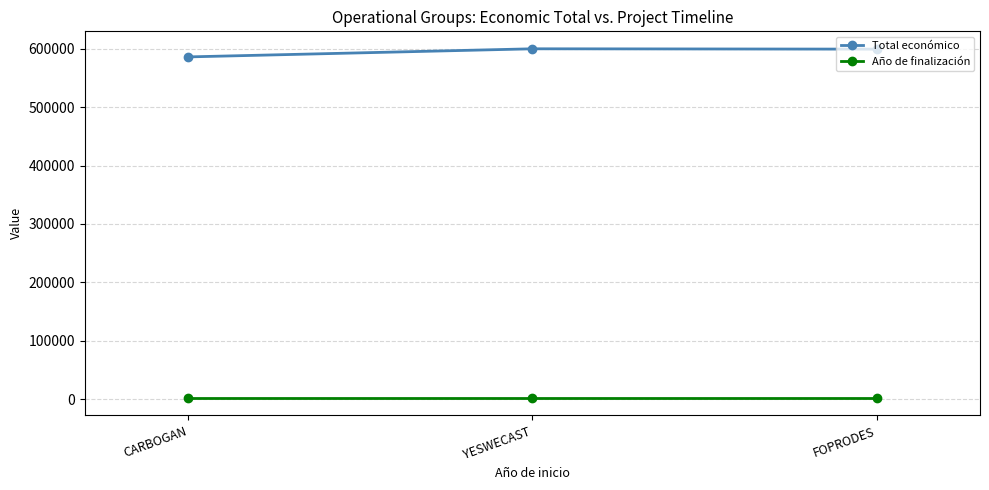

What is the difference between the highest and lowest values at YESWECAST?

597765